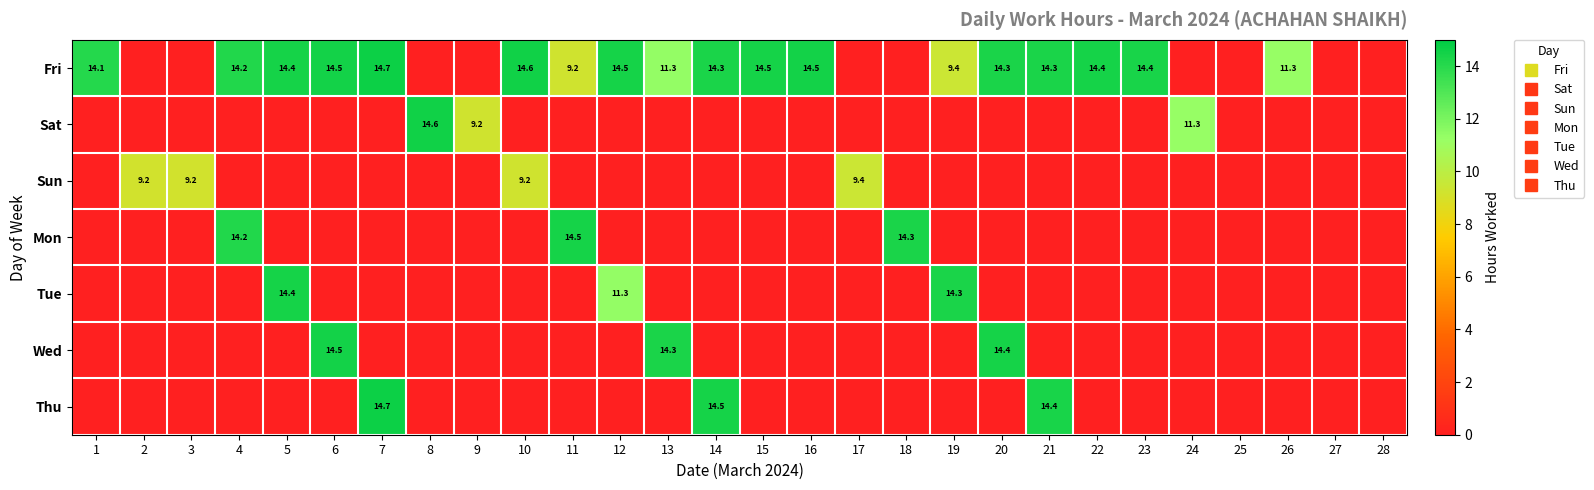

The Sun series shows -4.4 at 12. True or false?

False